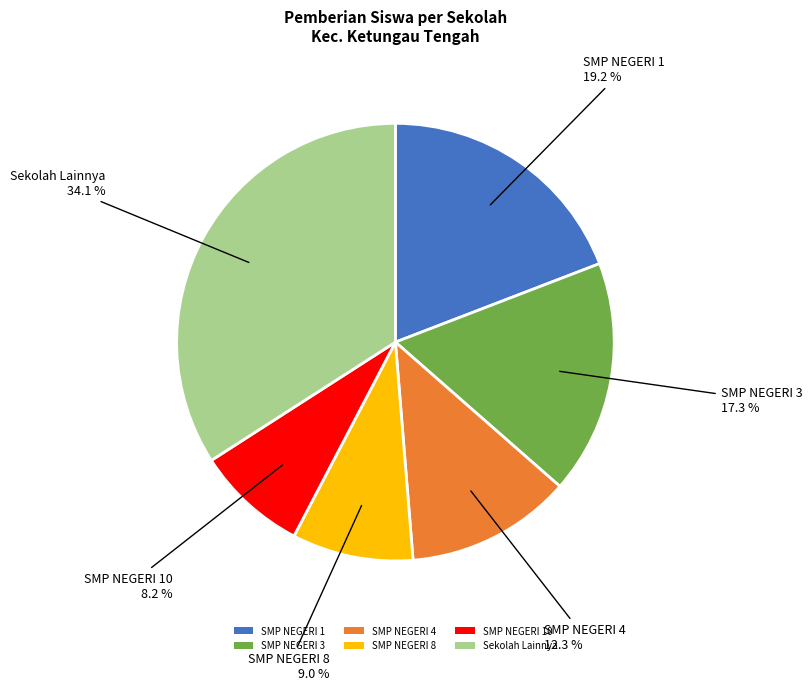

How much of the chart is everything except Sekolah Lainnya?

65.9%